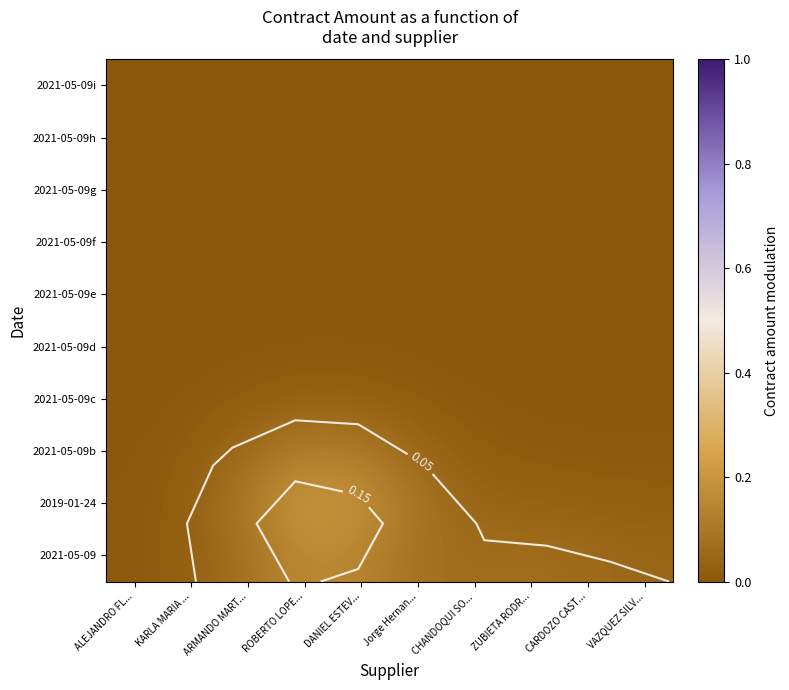

How many distinct data groups are displayed?

10